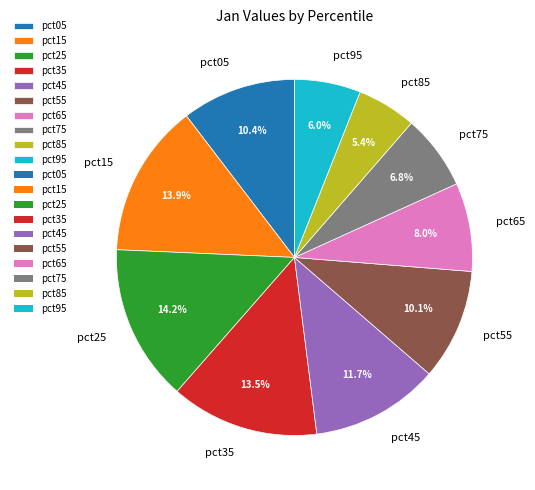

The pct85 slice represents 5% of the pie. True or false?

True